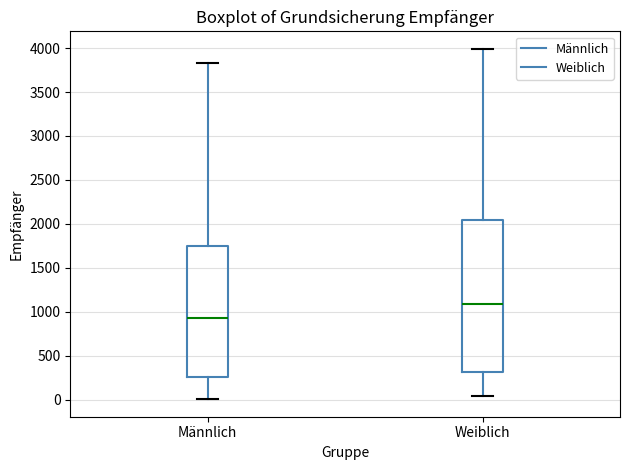

Which box's median line is the highest?

Weiblich